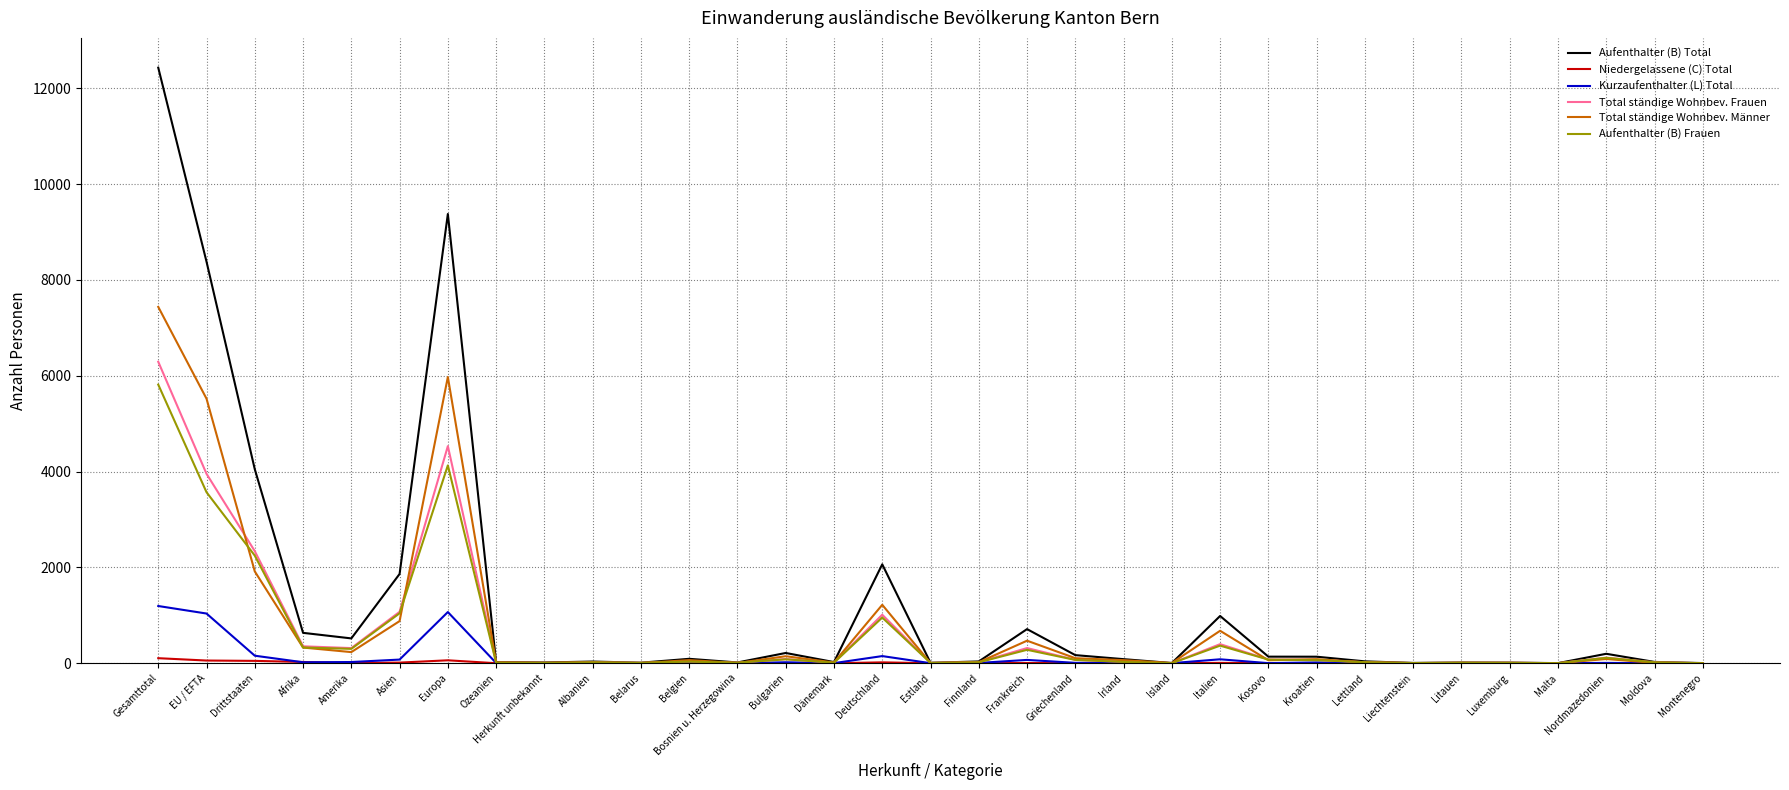

At which category does Total ständige Wohnbev. Männer reach its first local peak?

Europa